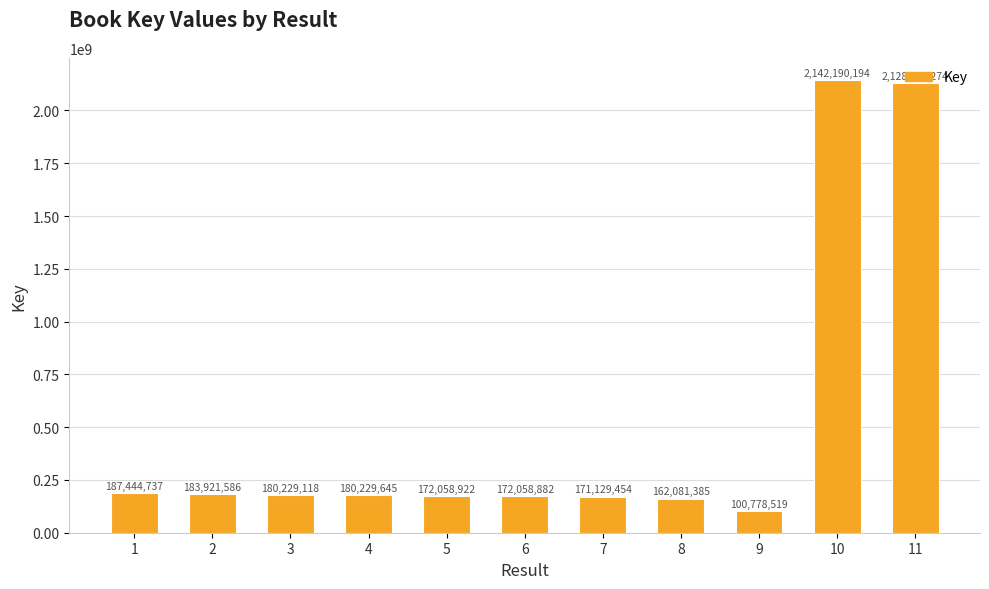

Rank the categories by value from lowest to highest.

9, 8, 7, 6, 5, 3, 4, 2, 1, 11, 10